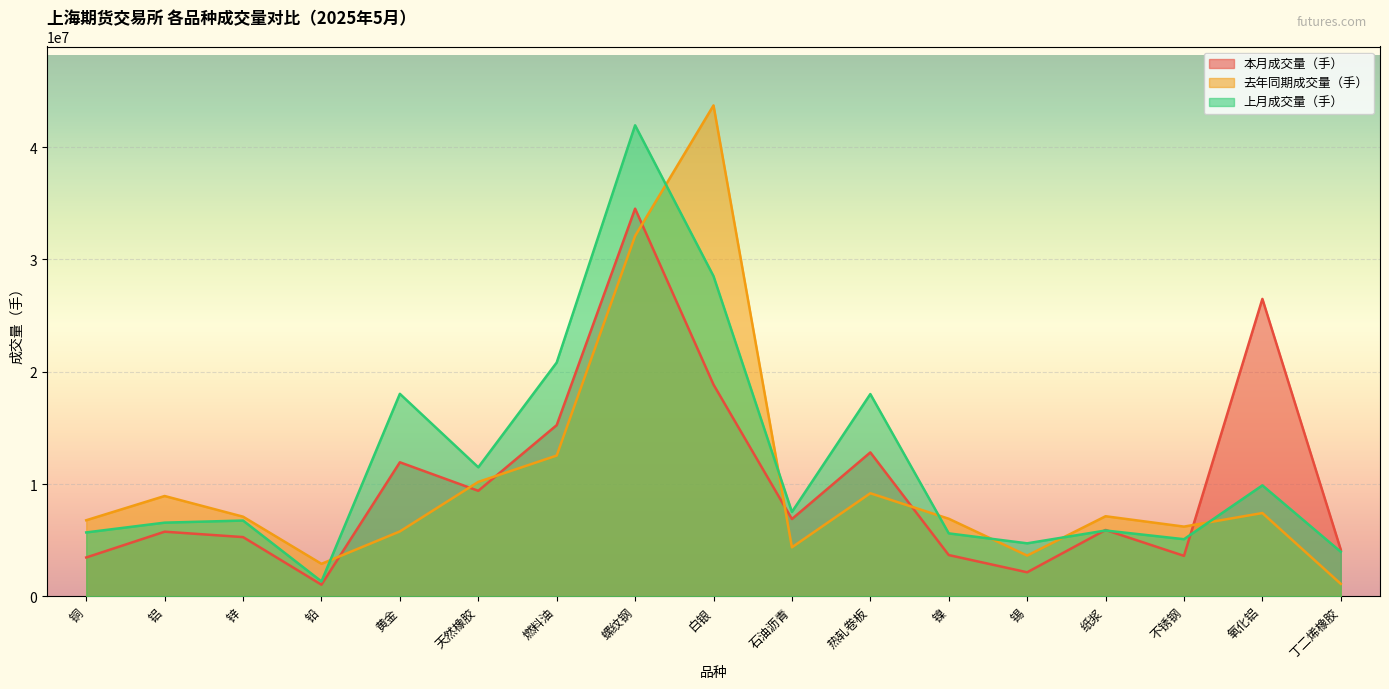

True or false: 本月成交量（手） has a value of 9396068 at 天然橡胶.

True